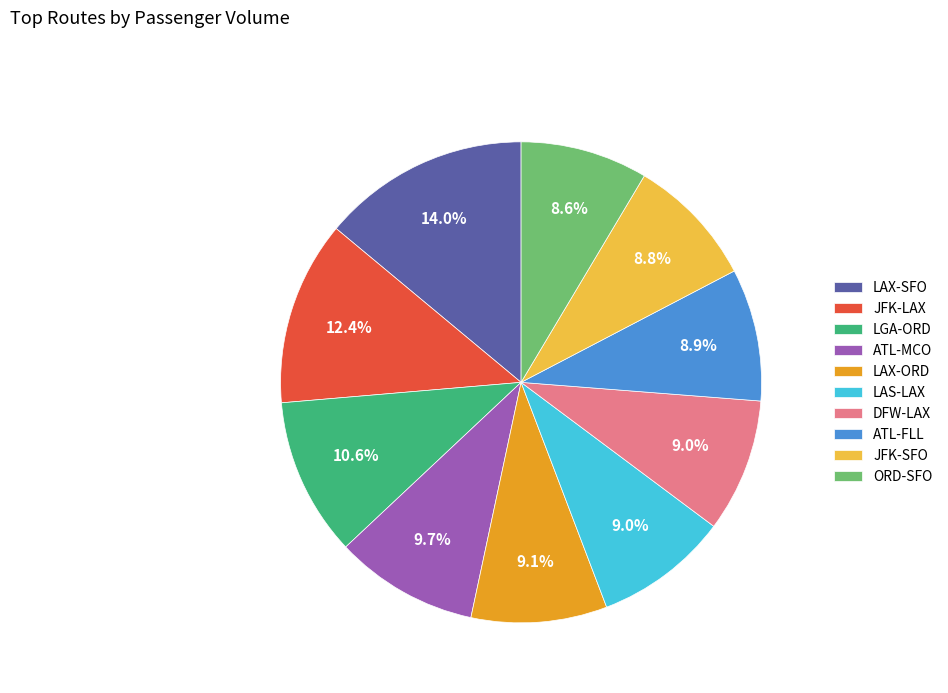

To the nearest percent, what portion does LGA-ORD represent?

11%